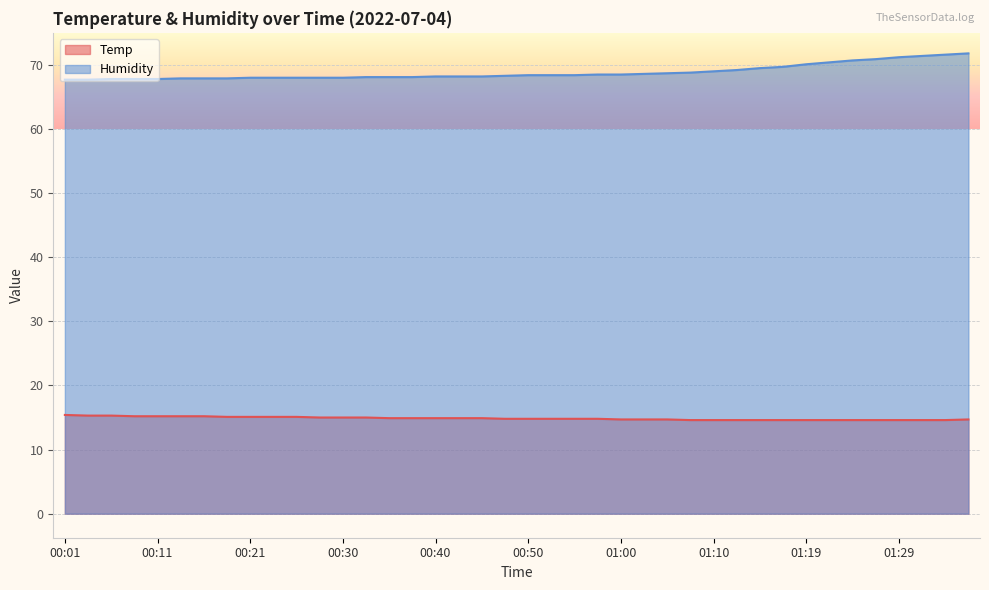

Reading left to right, what are all the values shown in this chart?

Temp: 15.4	15.3	15.3	15.2	15.2	15.2	15.2	15.1	15.1	15.1	15.1	15.0	15.0	15.0	14.9	14.9	14.9	14.9	14.9	14.8	14.8	14.8	14.8	14.8	14.7	14.7	14.7	14.6	14.6	14.6	14.6	14.6	14.6	14.6	14.6	14.6	14.6	14.6	14.6	14.7
Humidity: 67.7	67.7	67.8	67.8	67.8	67.9	67.9	67.9	68.0	68.0	68.0	68.0	68.0	68.1	68.1	68.1	68.2	68.2	68.2	68.3	68.4	68.4	68.4	68.5	68.5	68.6	68.7	68.8	69.0	69.2	69.5	69.7	70.1	70.4	70.7	70.9	71.2	71.4	71.6	71.8